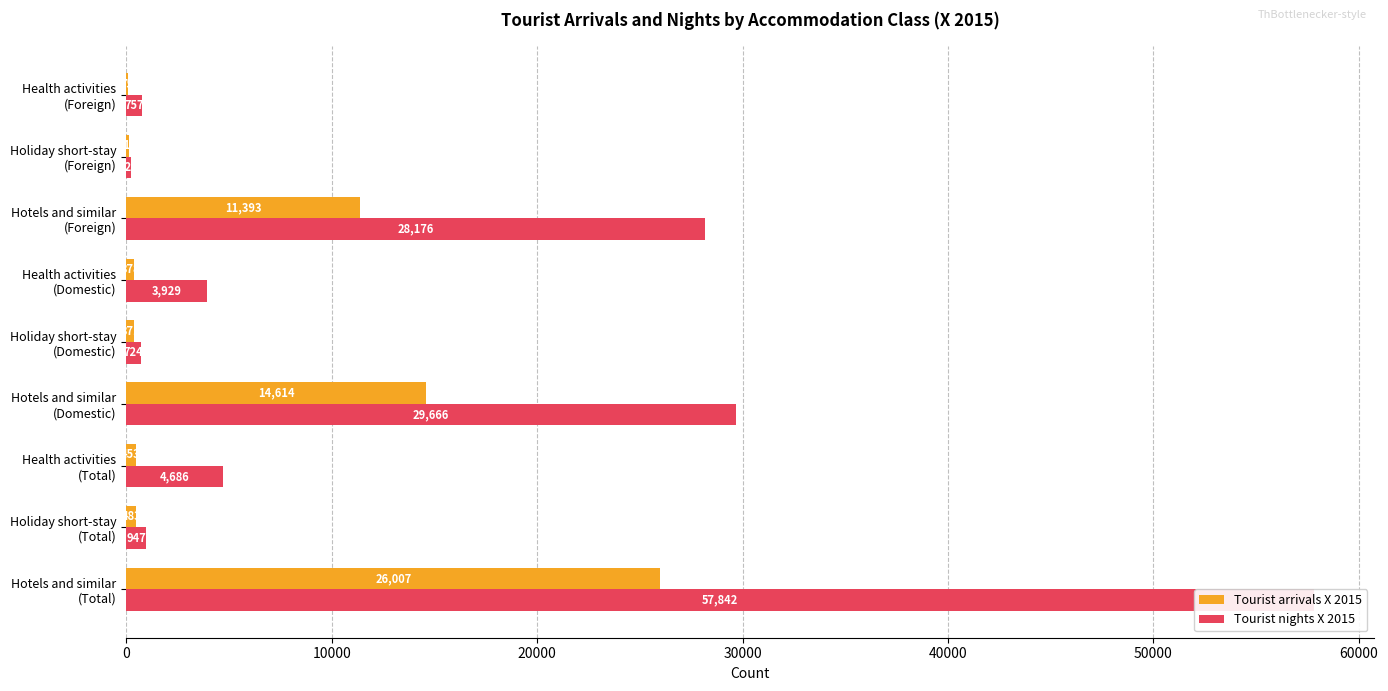

How many bars are there in total?

18